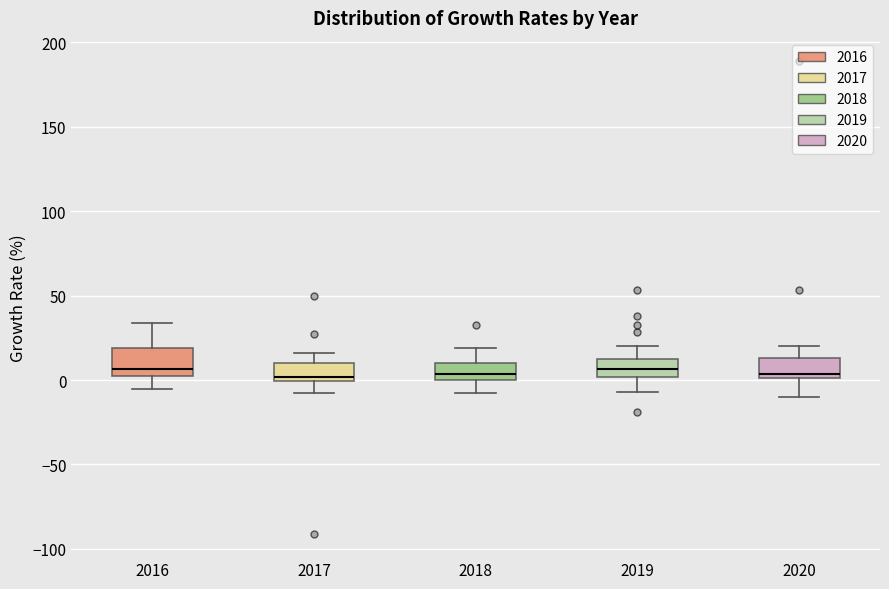

Where does the upper whisker of the box at x = 2019 end on the y-axis? The values are not printed on the chart, so give them approximately, as read against the axis.

20